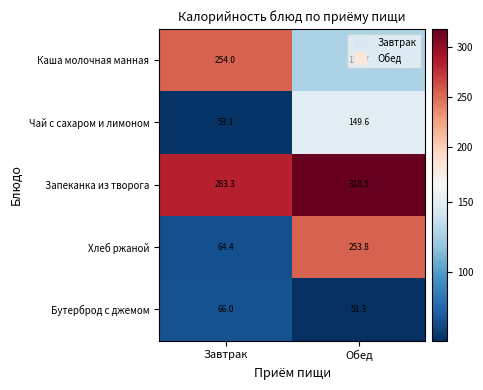

List the series in order of their peak value, lowest first.

Бутерброд с джемом, Чай с сахаром и лимоном, Хлеб ржаной, Каша молочная манная, Запеканка из творога